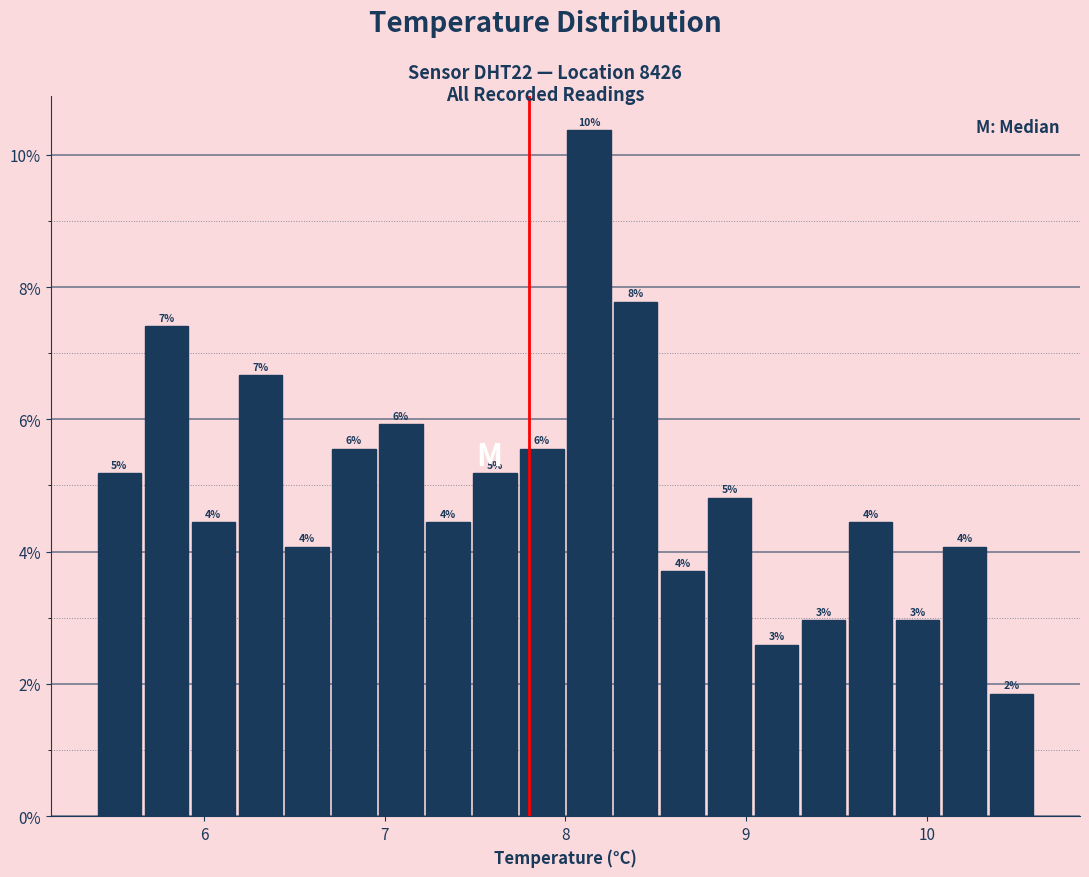

Around what value on the x-axis is the tallest bar? Give the approximate position of its centre, as read against the axis.

8.1